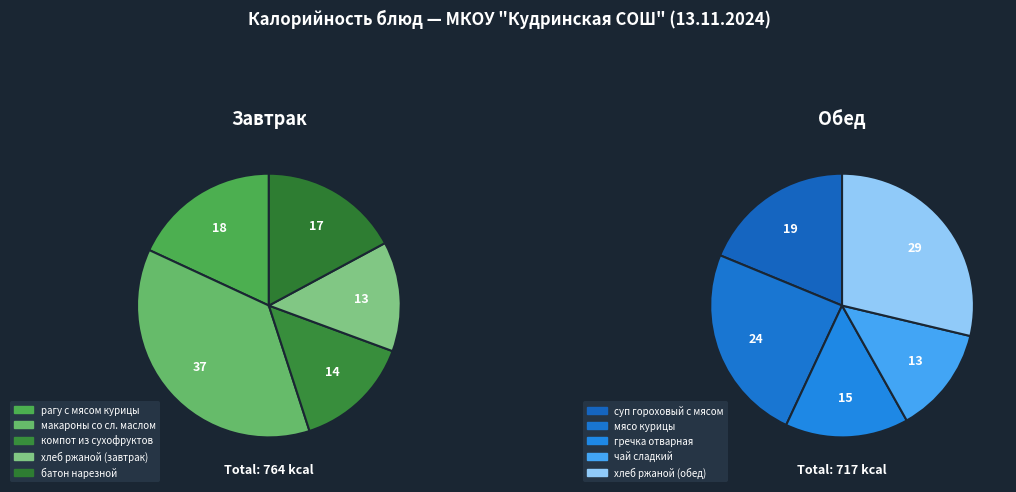

Is there any slice that represents more than half of the pie?

No